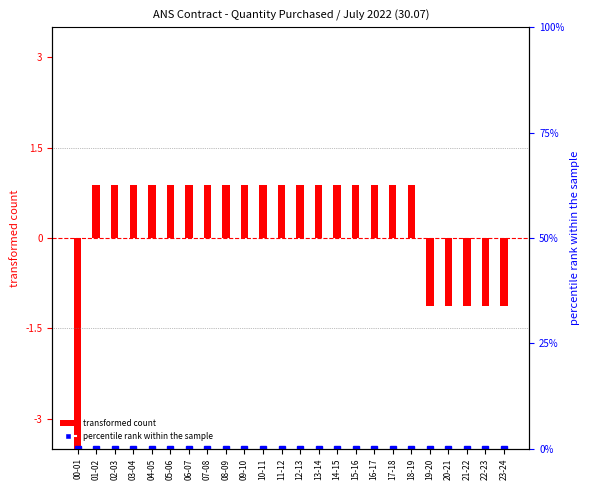

The value of percentile rank within the sample at 10-11 is 0.0. True or false?

True